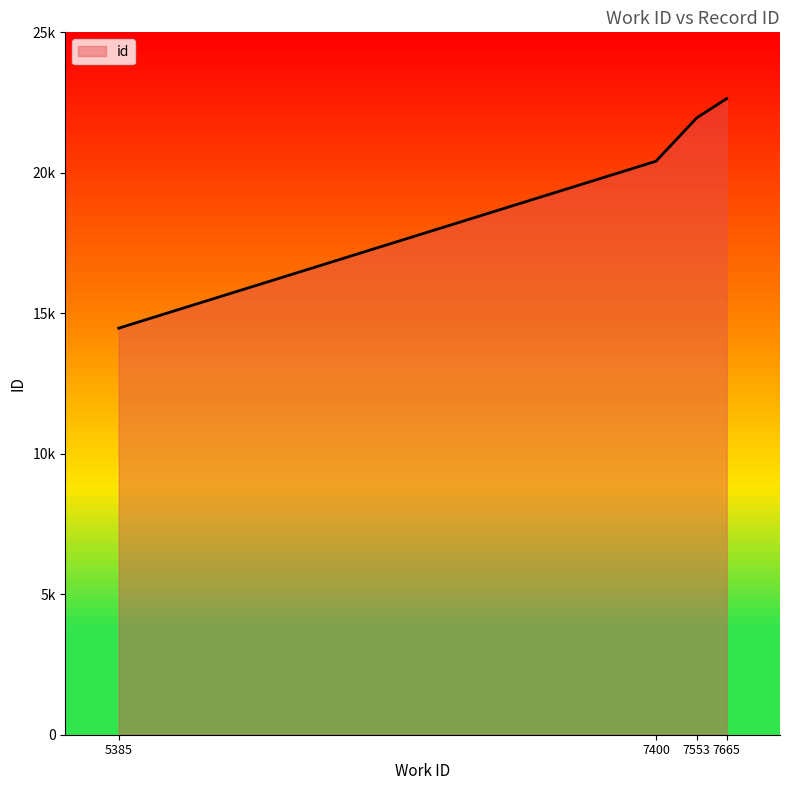

Does the chart display data point markers on the line(s)?

No